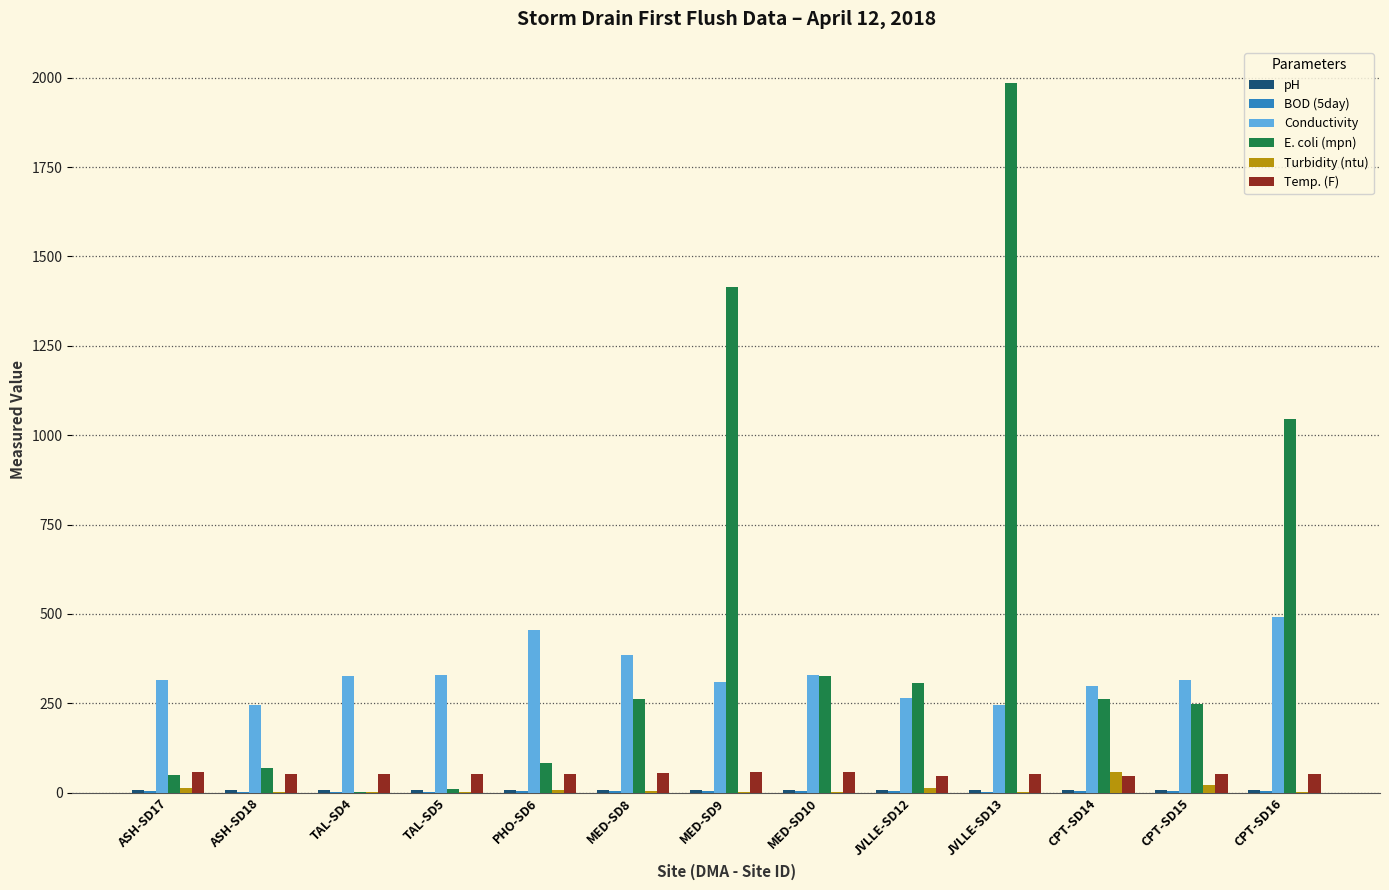

Count the number of categories in the chart.

13